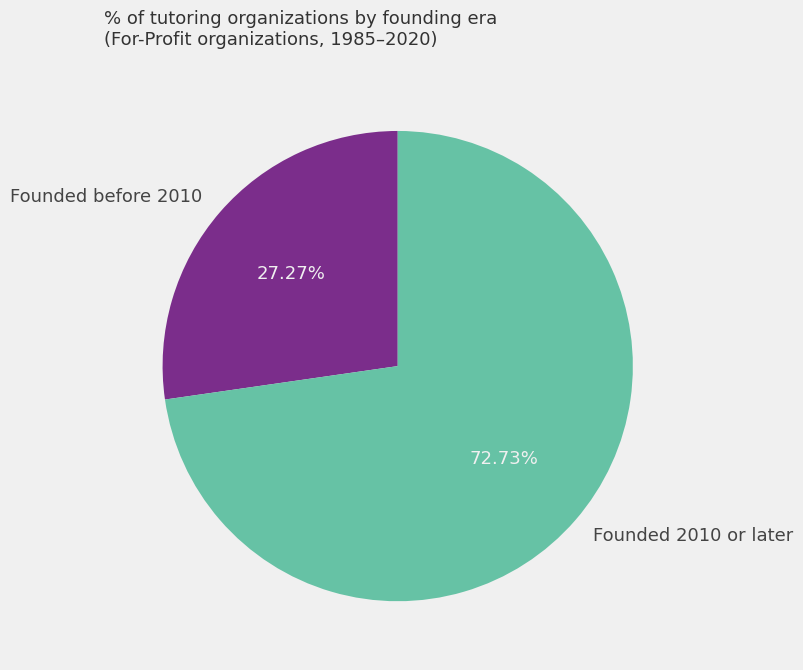

Rank the categories by value from highest to lowest.

Founded 2010 or later, Founded before 2010